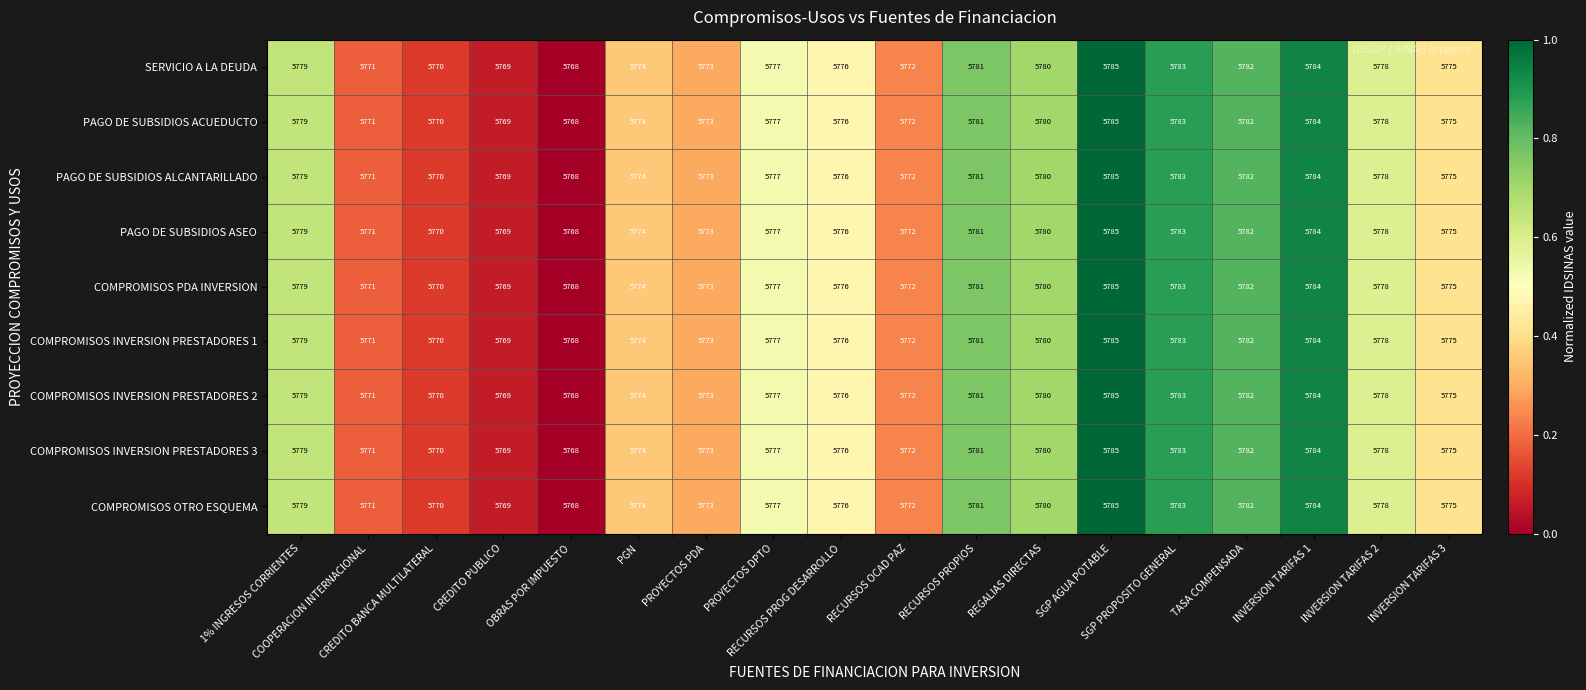

What is the sum of all PAGO DE SUBSIDIOS ASEO values?

103977